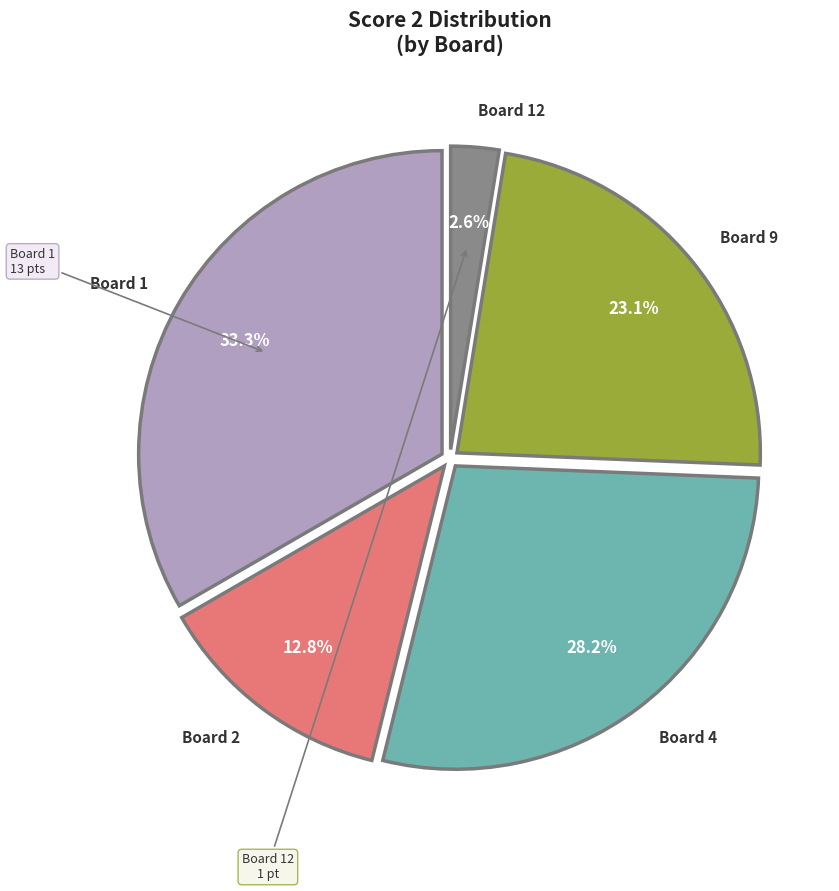

Which has a higher value, Board 9 or Board 4?

Board 4